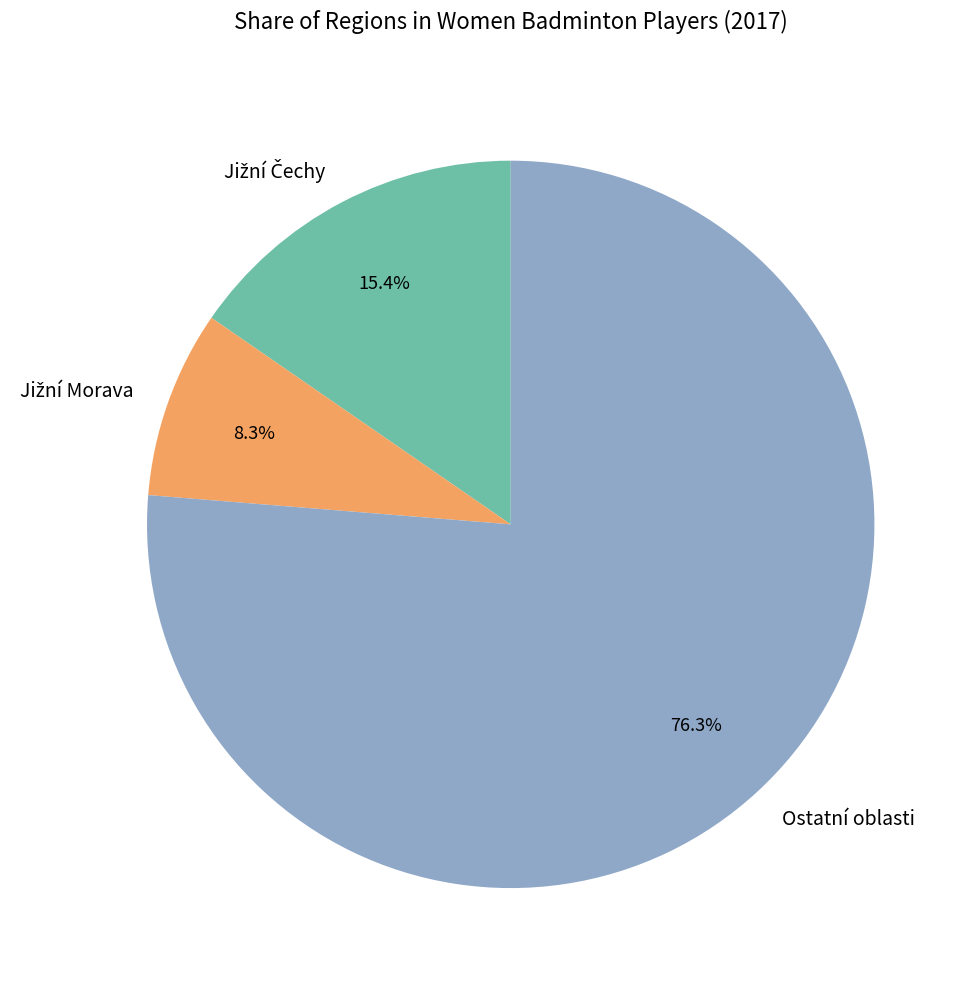

Which slice is the largest?

Ostatní oblasti